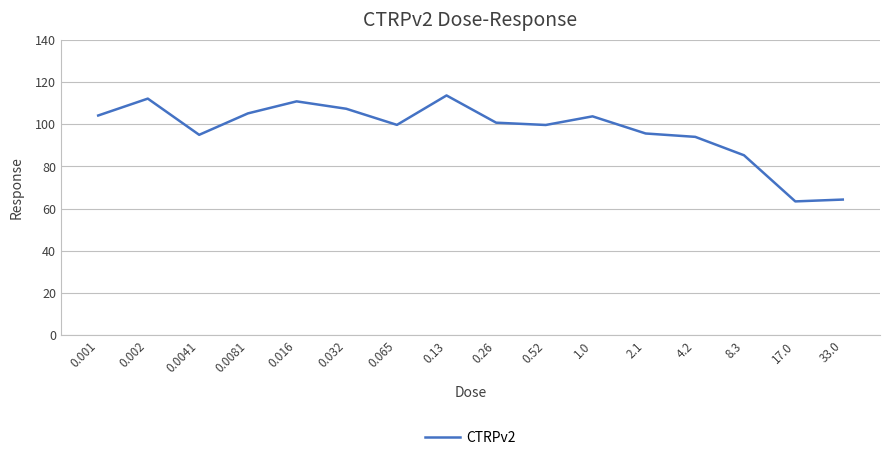

What is the minimum value shown in the chart?

63.4